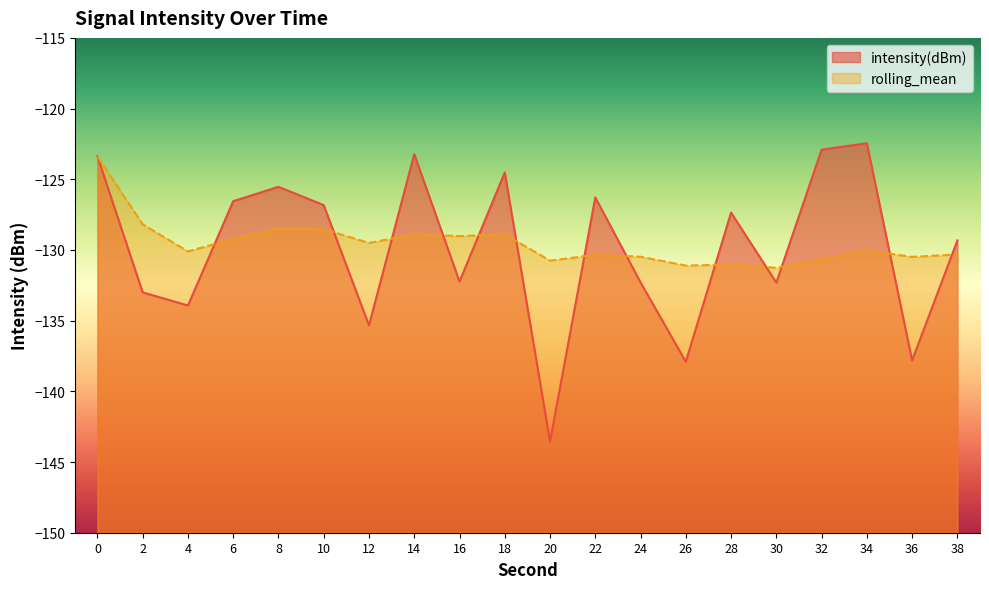

What are all the series names shown in the legend?

intensity(dBm), rolling_mean